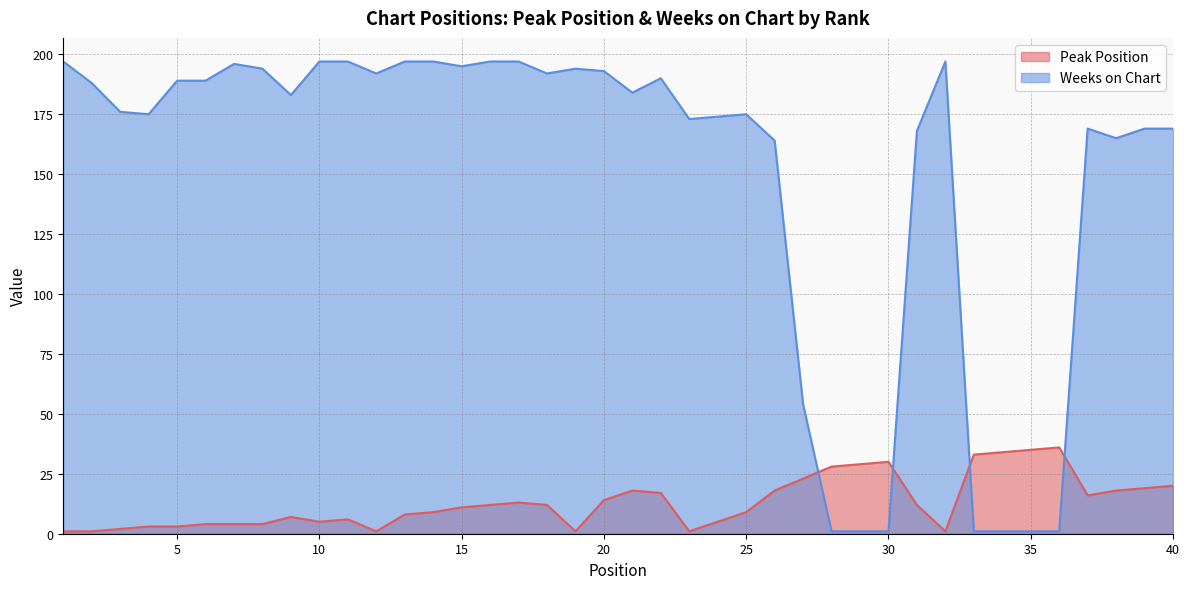

What is the value of the Weeks on Chart point at the 20th from the left?

193